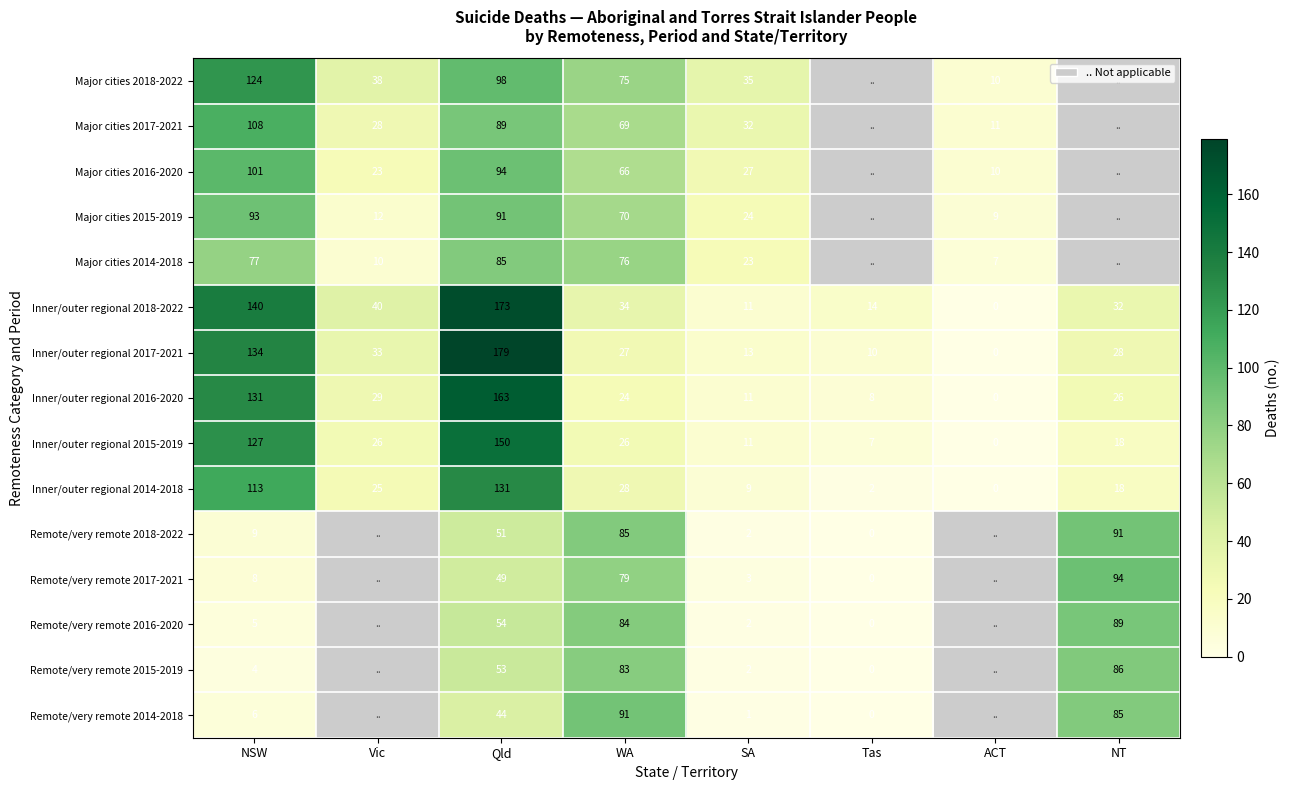

What is the sum of the Inner/outer regional 2018-2022 values at SA and NSW?

151